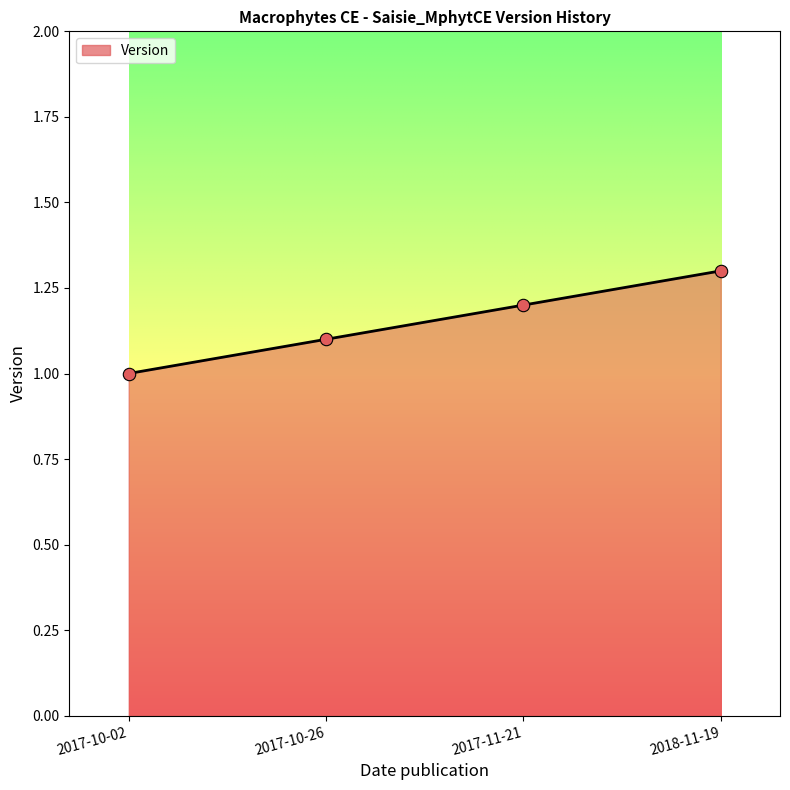

What is the ratio of the value at 2017-11-21 to the value at 2018-11-19?

0.9